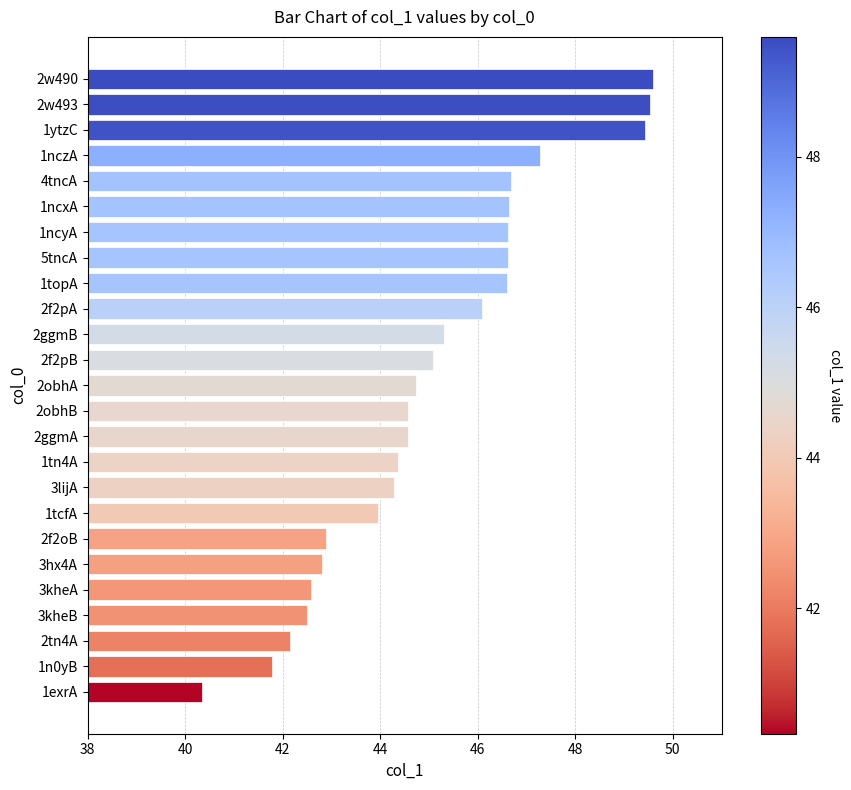

What is the value of the 3rd bar from the top?

49.4